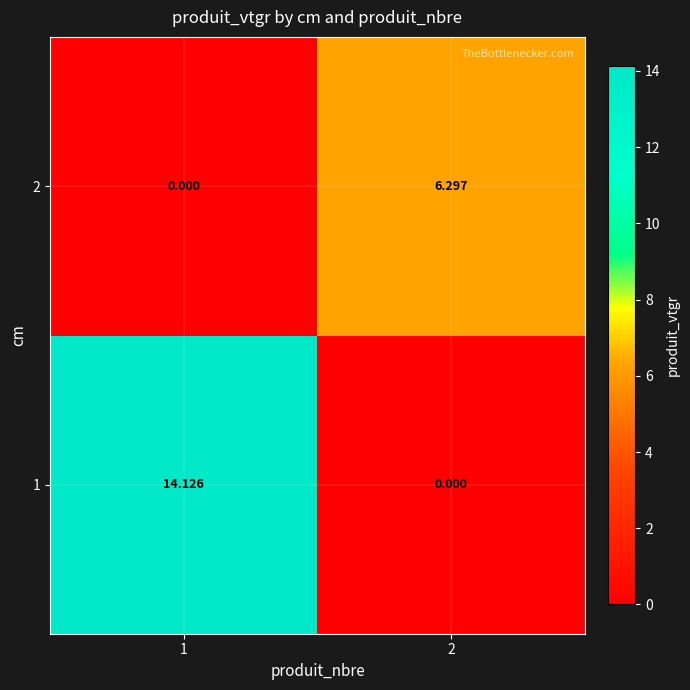

Is the value of 1 at 1 greater than the value of 2 at 1?

Yes